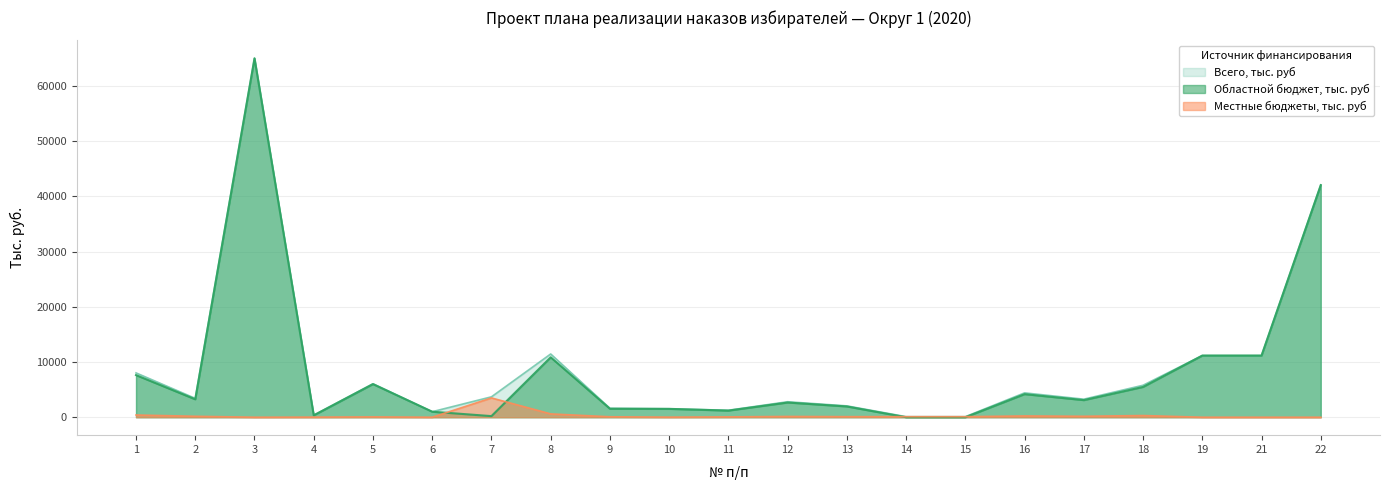

True or false: Всего, тыс. руб and Местные бюджеты, тыс. руб cross at least once.

False